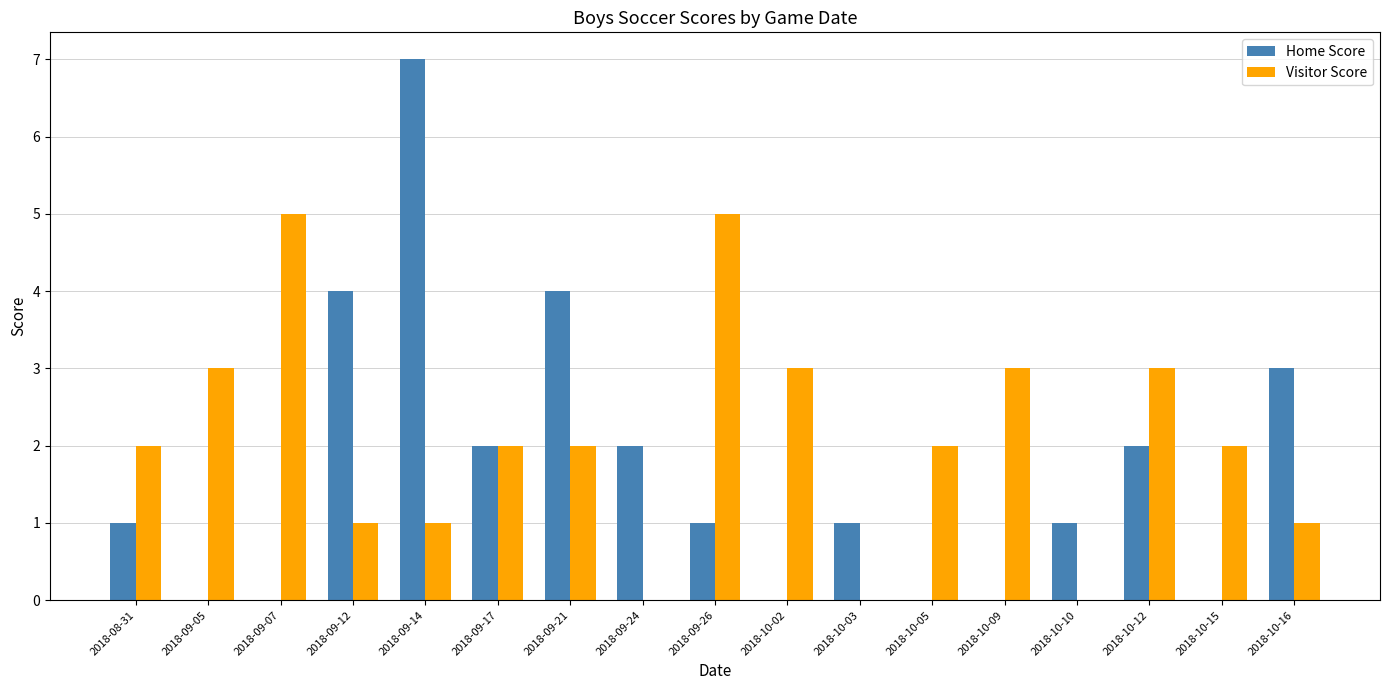

Which series has the largest total across all categories?

Visitor Score